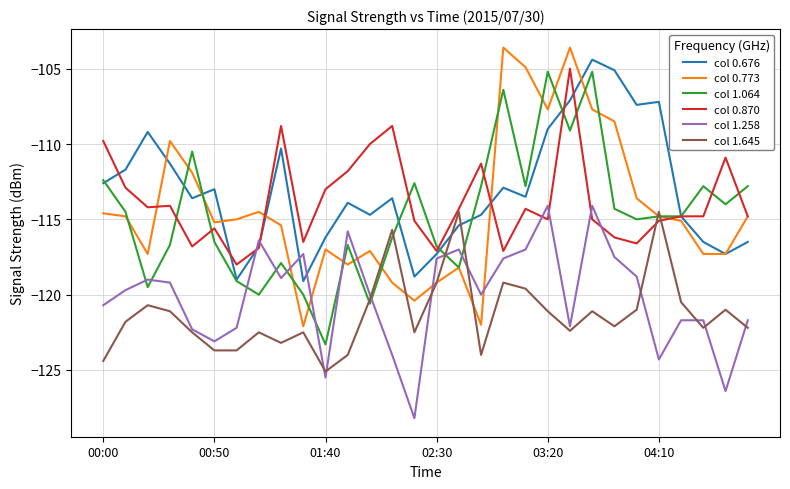

What is the smallest value displayed?

-128.2